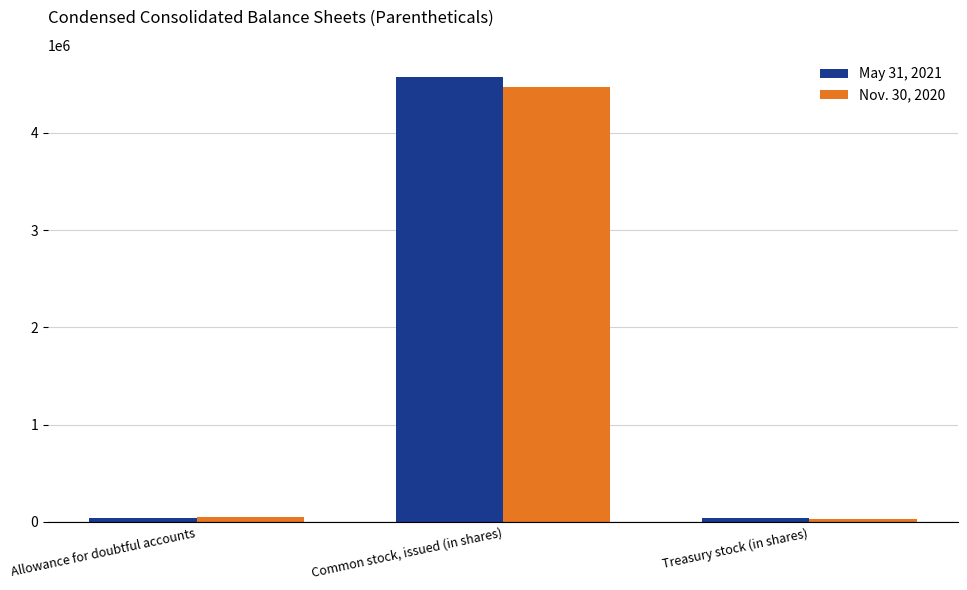

How many data points does each series have?

3